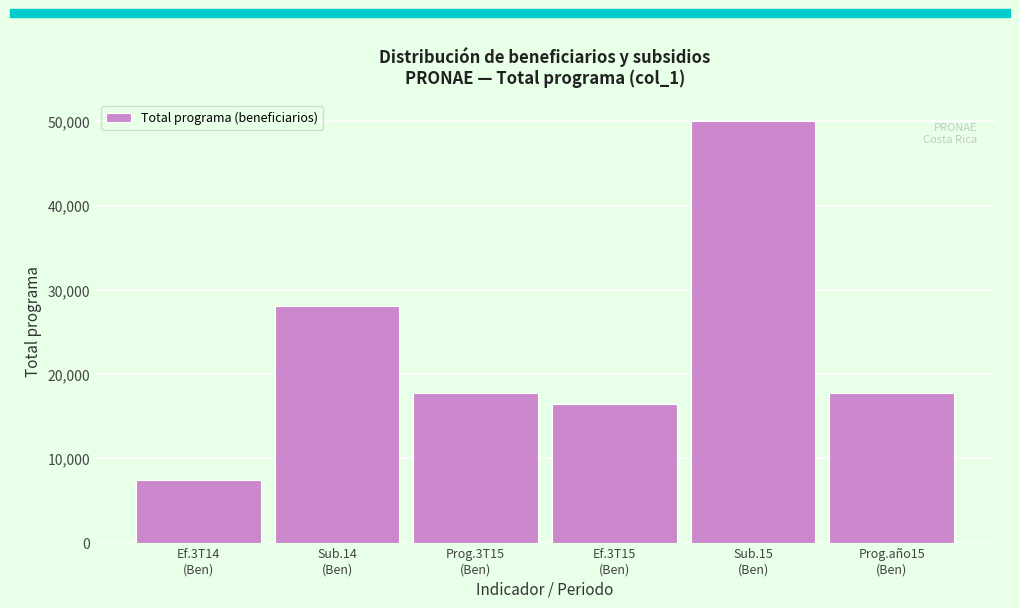

What is the difference between the maximum and second lowest values?

33571